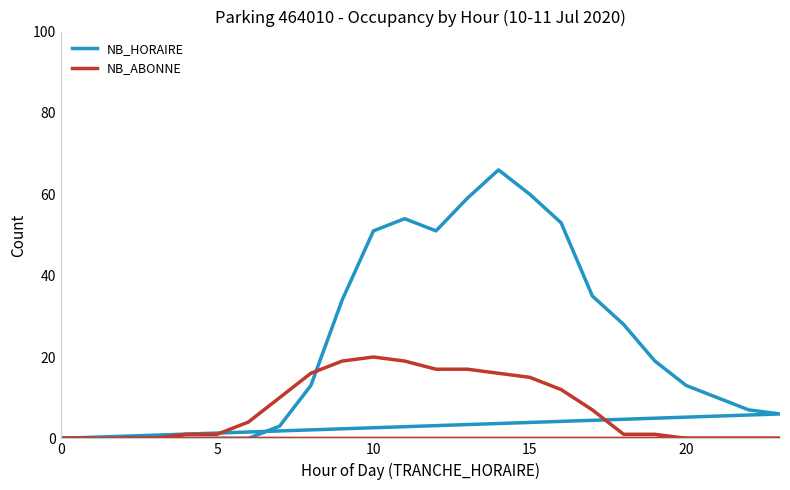

What is the average value of the NB_HORAIRE series?

23